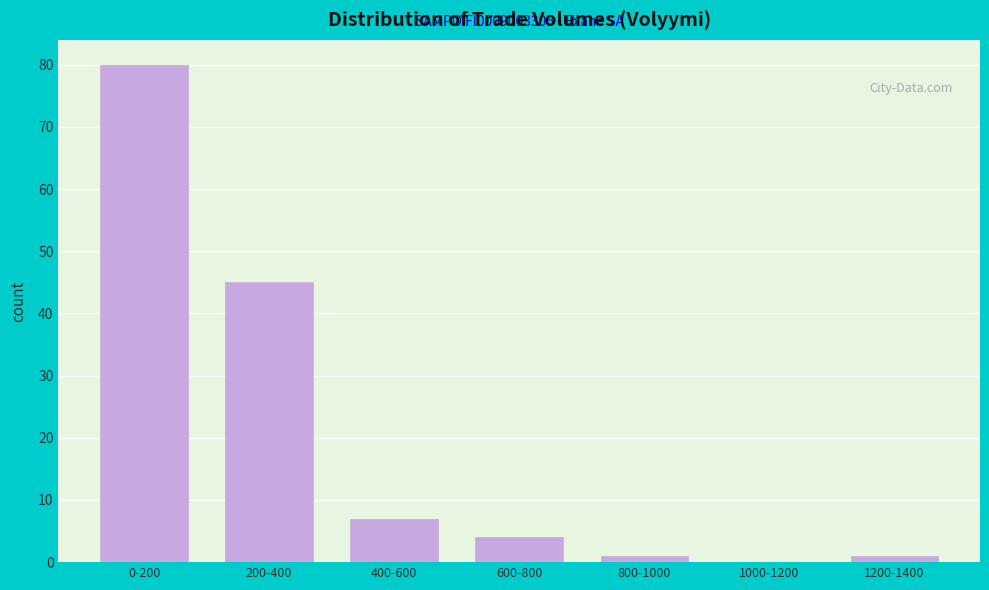

Reading left to right, transcribe all the data shown in this chart.

0-200=80	200-400=45	400-600=7	600-800=4	800-1000=1	1000-1200=0	1200-1400=1